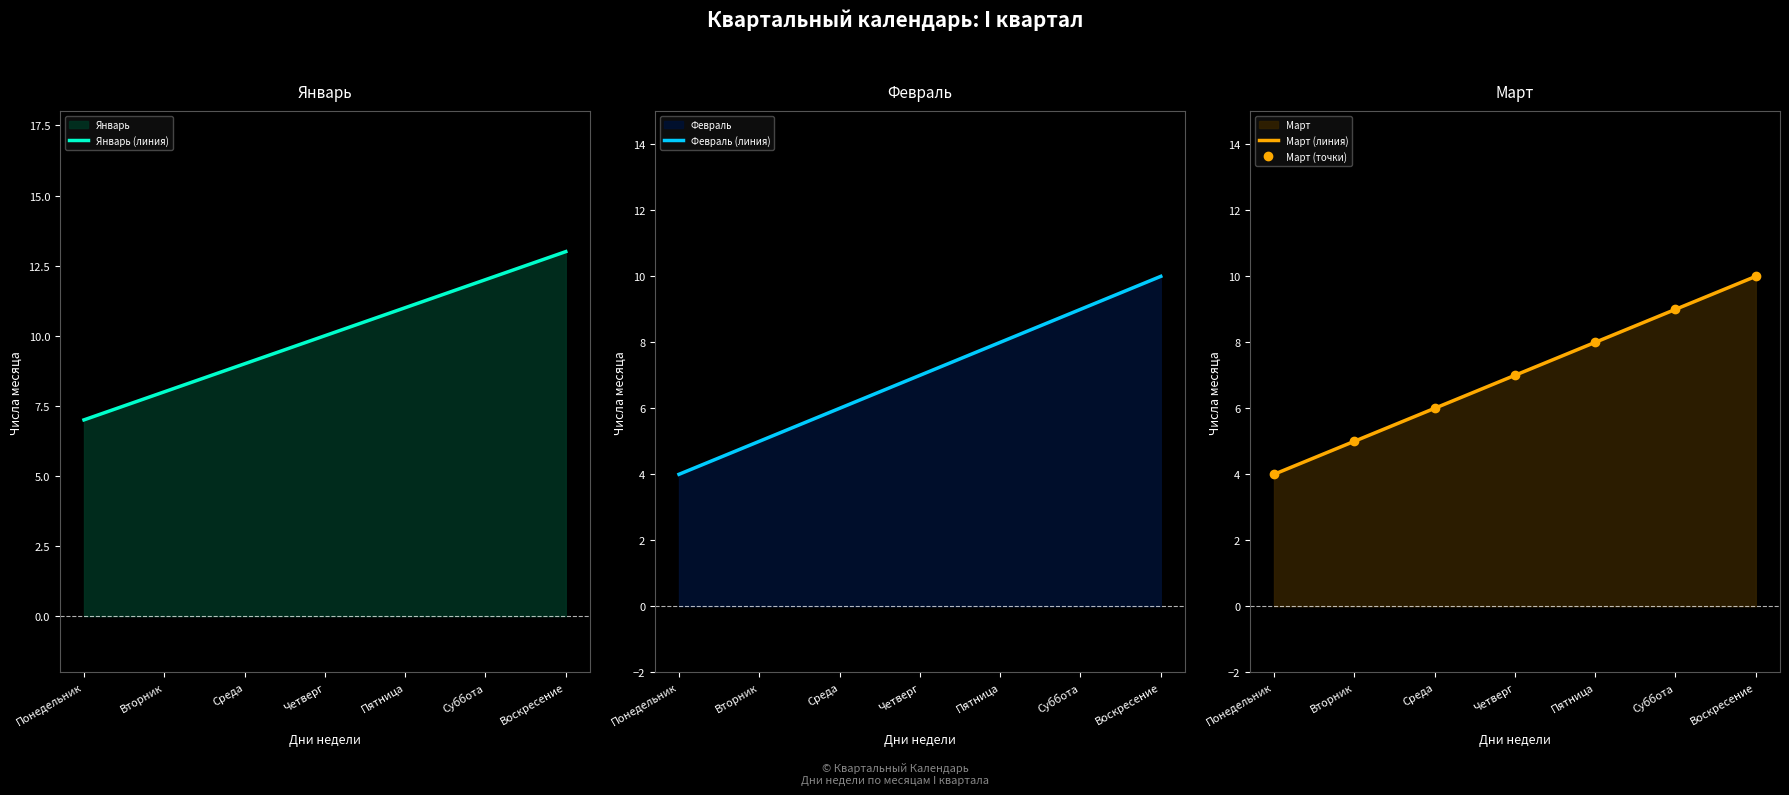

True or false: Март (линия) has more than 1 interior local peaks.

False